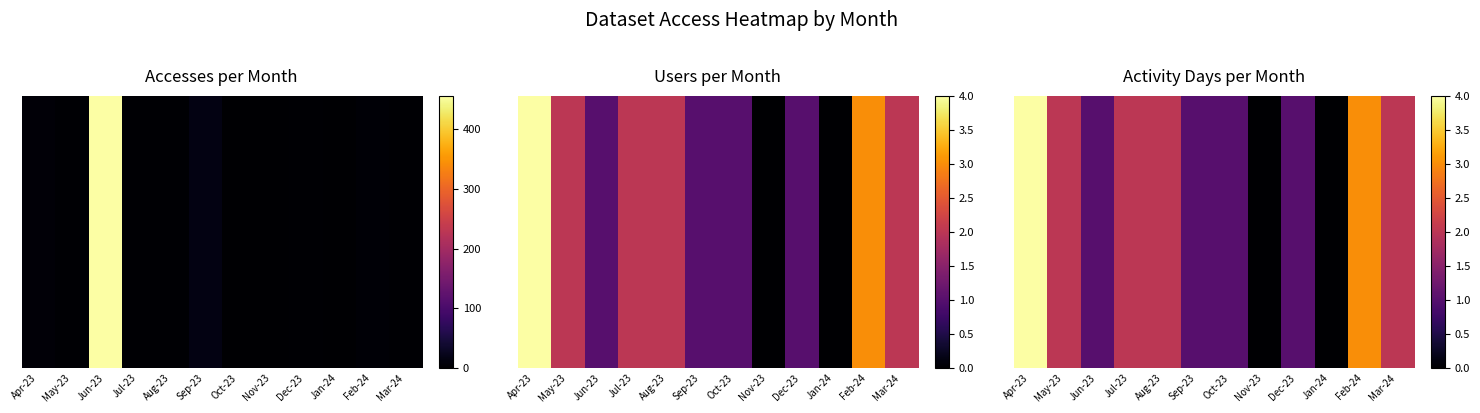

Rank the categories by value from highest to lowest.

Apr-23, Feb-24, May-23, Jul-23, Aug-23, Mar-24, Jun-23, Sep-23, Oct-23, Dec-23, Nov-23, Jan-24